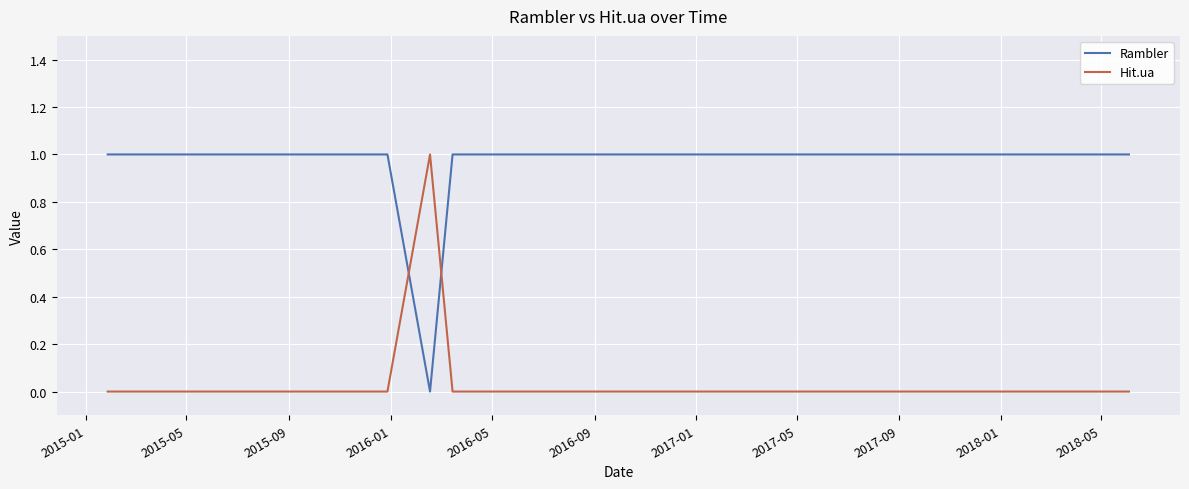

How many times do Rambler and Hit.ua cross each other?

2